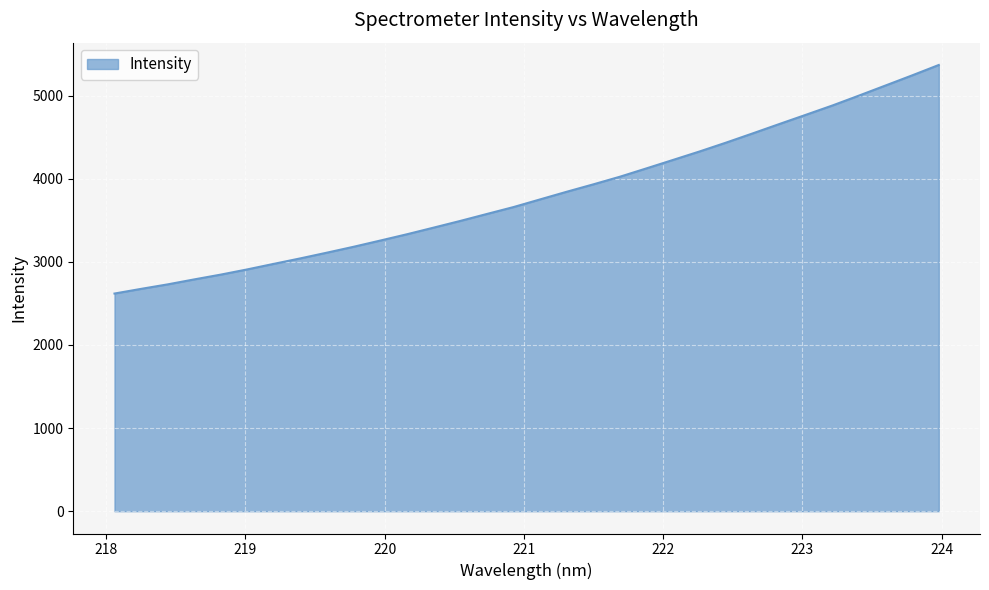

Does the chart have visible grid lines?

Yes